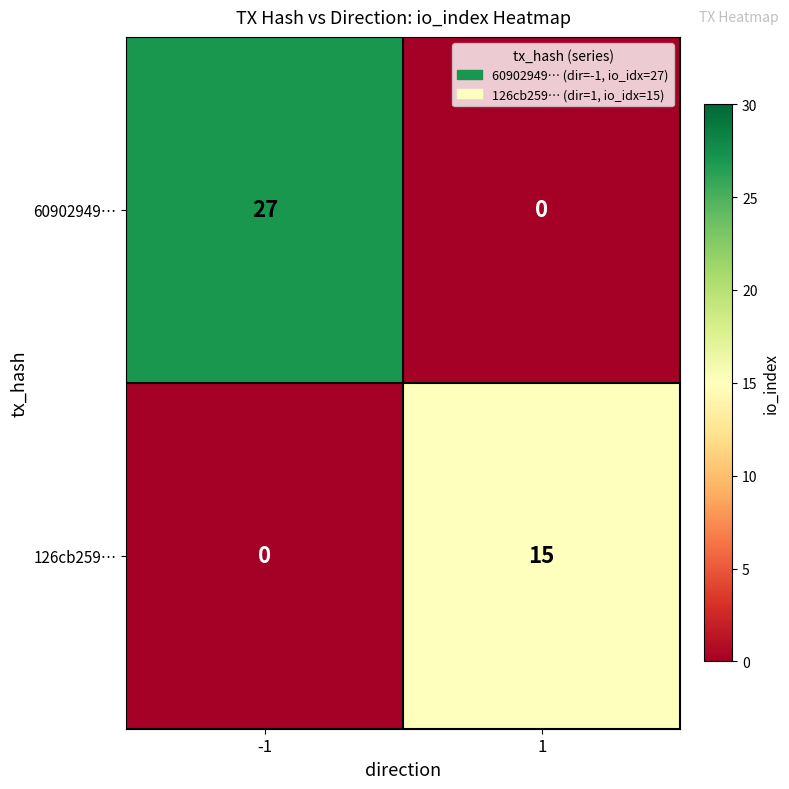

The value of 60902949… at 1 is -19. True or false?

False